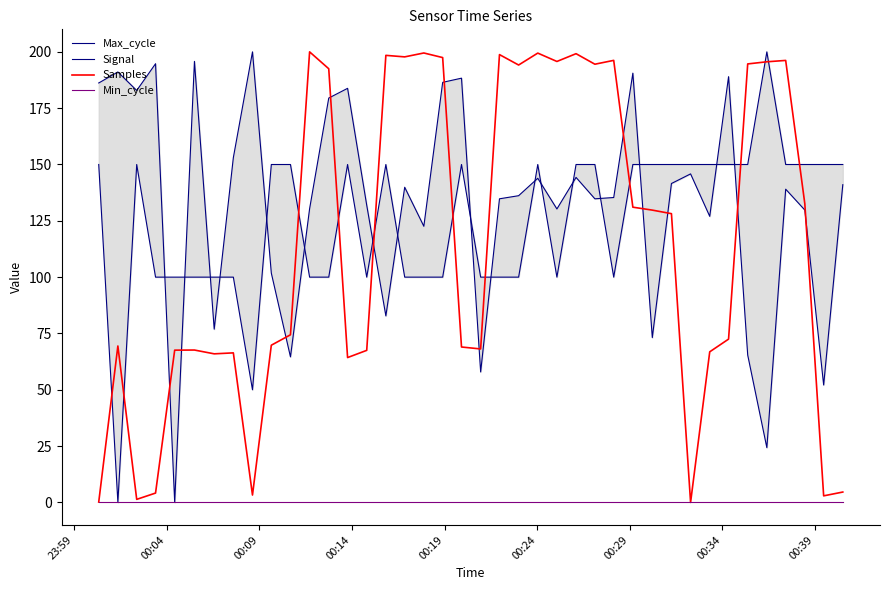

At which category does Signal reach its first local valley?

00:04